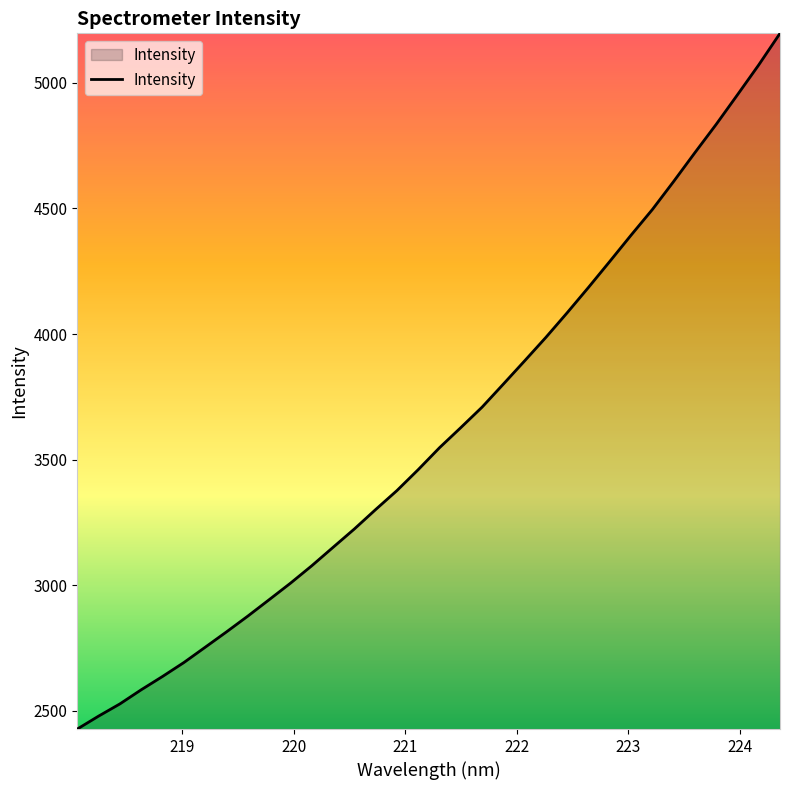

What is the maximum value shown in the chart?

5196.6